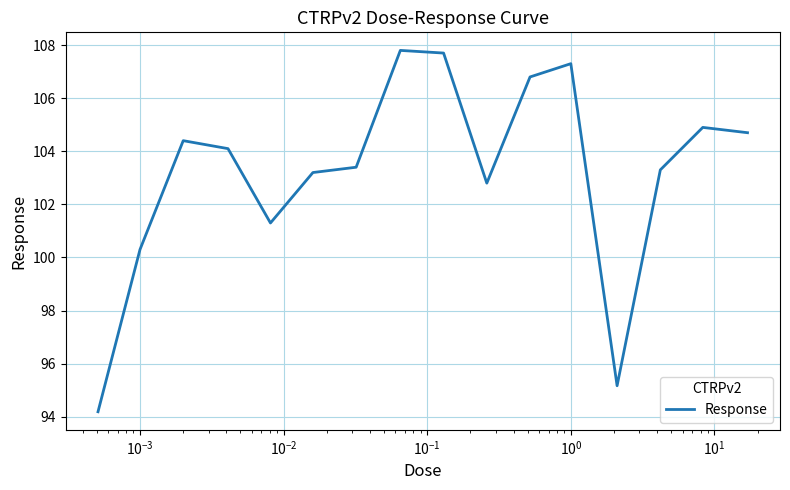

What is the minimum value shown in the chart?

94.2